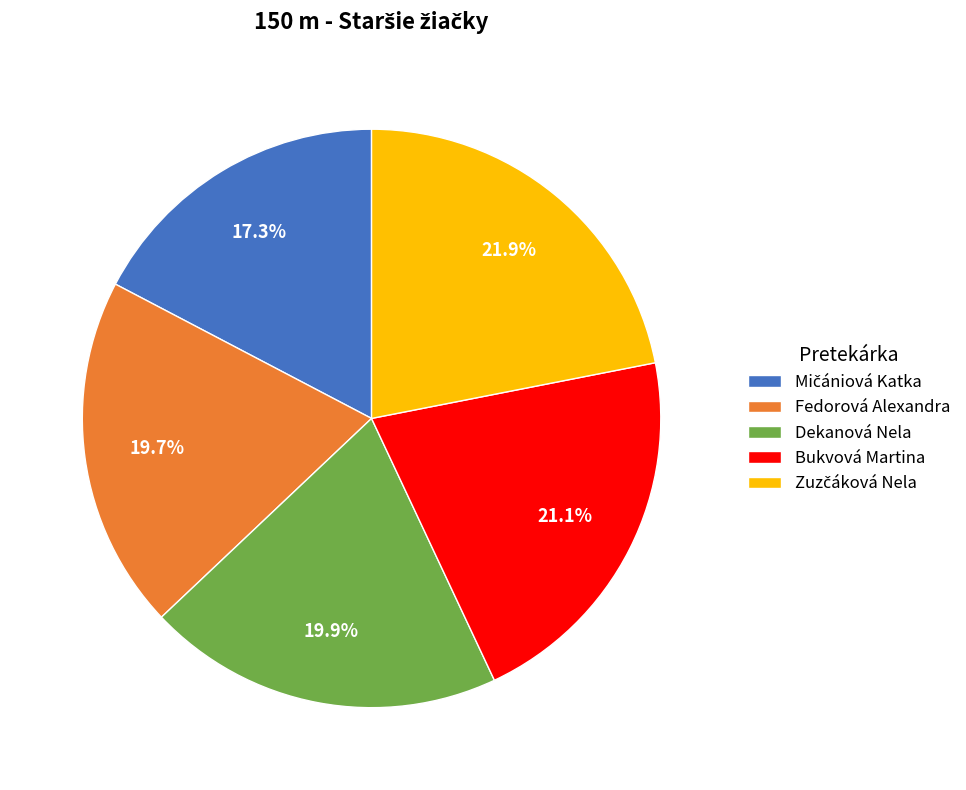

Do Dekanová Nela and Fedorová Alexandra together represent more than half of the pie?

No